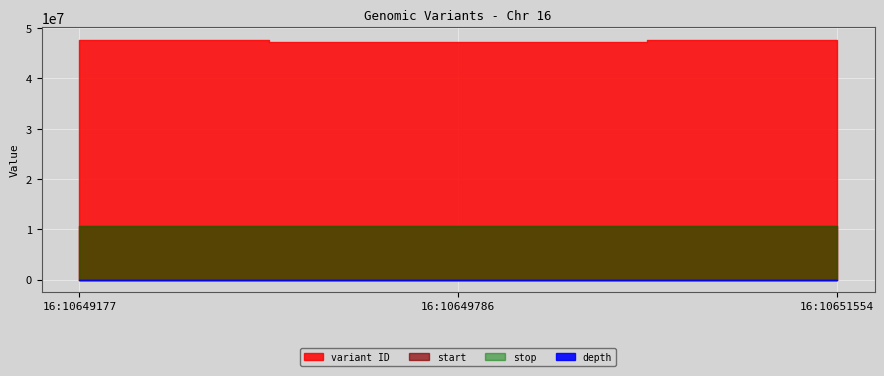

What is the difference between the variant ID values at 16:10649786 and 16:10649177?

457387